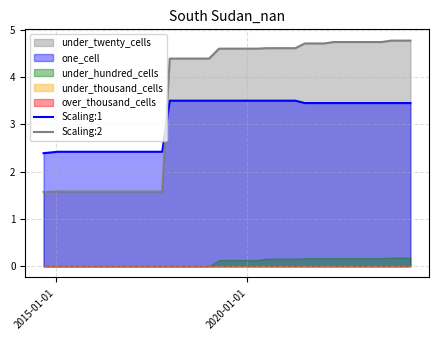

What is the maximum value for Scaling:1?

3.5